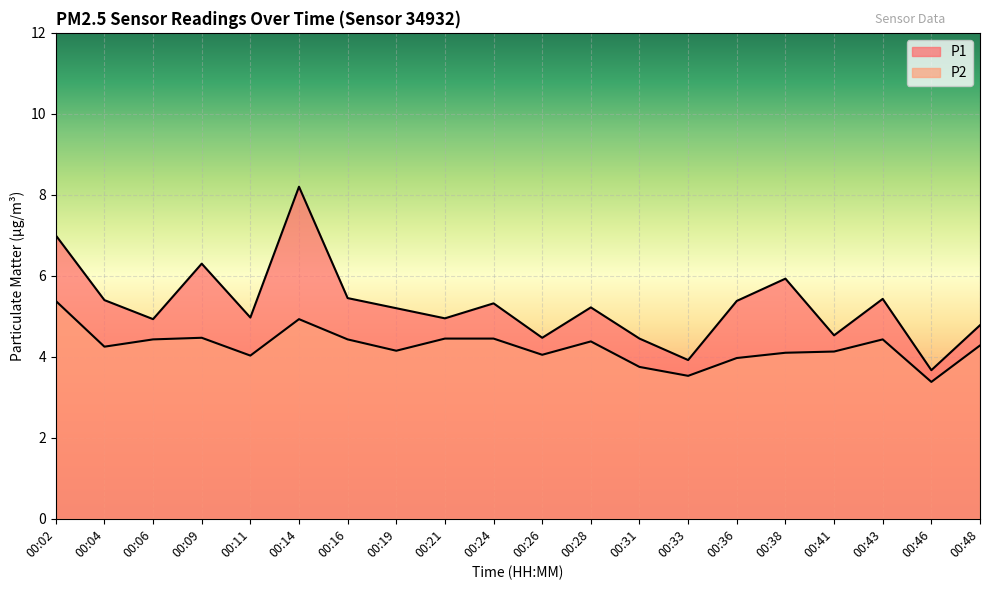

Reading left to right, list all the values displayed in this chart.

P1: 7.0	5.4	4.9	6.3	5.0	8.2	5.5	5.2	5.0	5.3	4.5	5.2	4.5	3.9	5.4	5.9	4.5	5.4	3.7	4.8
P2: 5.4	4.2	4.4	4.5	4.0	4.9	4.4	4.2	4.5	4.5	4.0	4.4	3.8	3.5	4.0	4.1	4.1	4.4	3.4	4.3